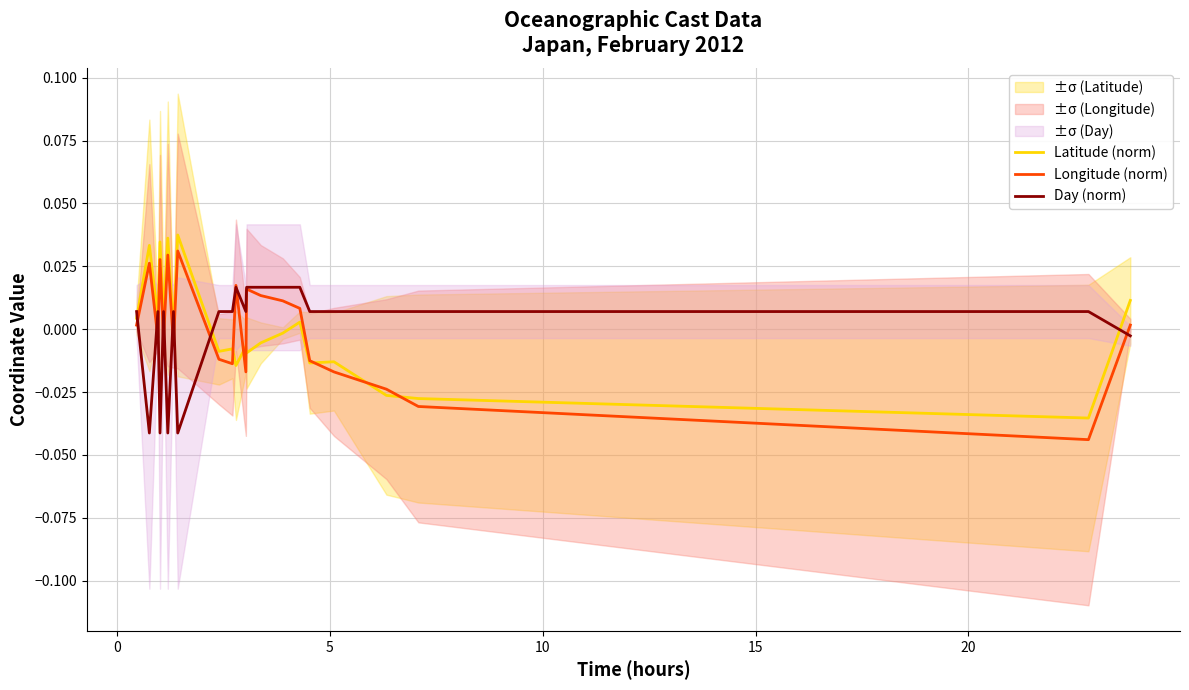

Is it true that Latitude (norm) equals -0.0 at 16?

False